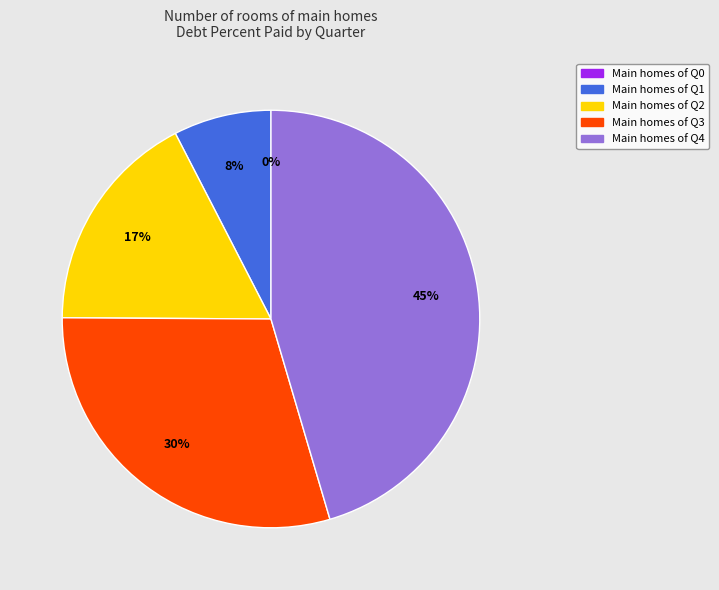

Combined, do Q2 and Q1 account for over 50%?

No